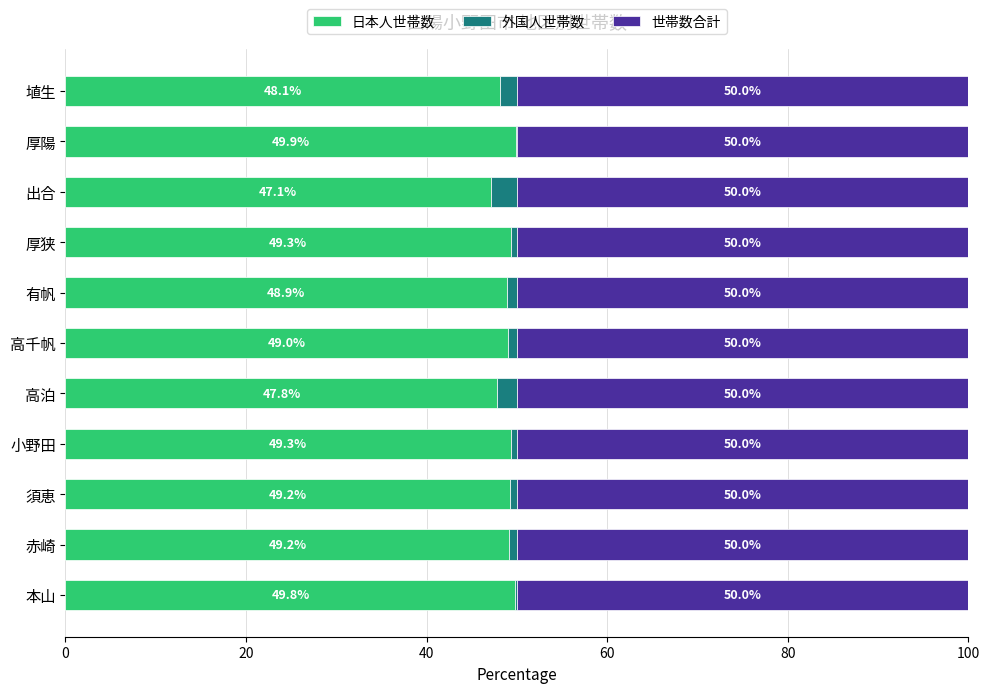

What is the maximum value for 日本人世帯数?

49.9